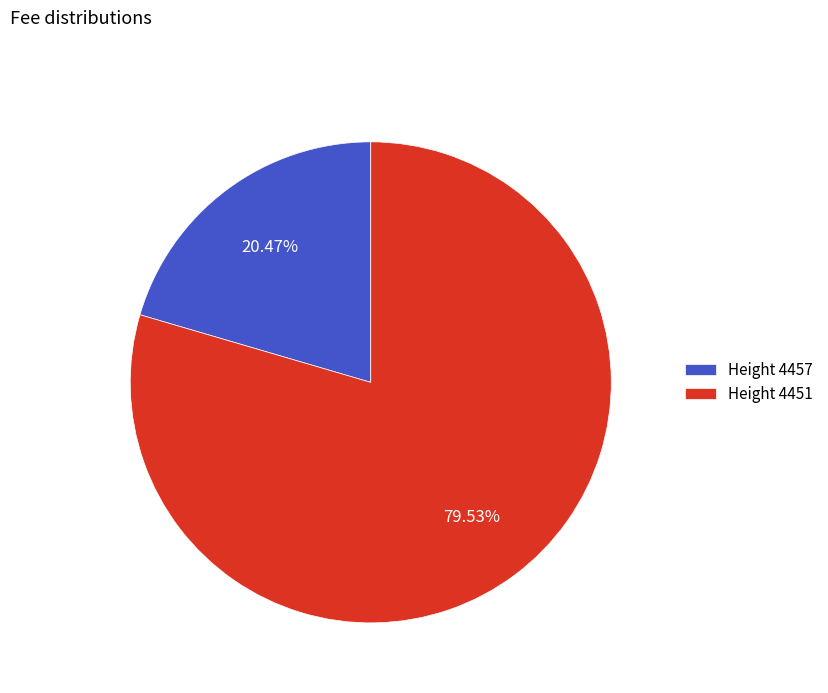

Rank the categories by value from highest to lowest.

Height 4451, Height 4457